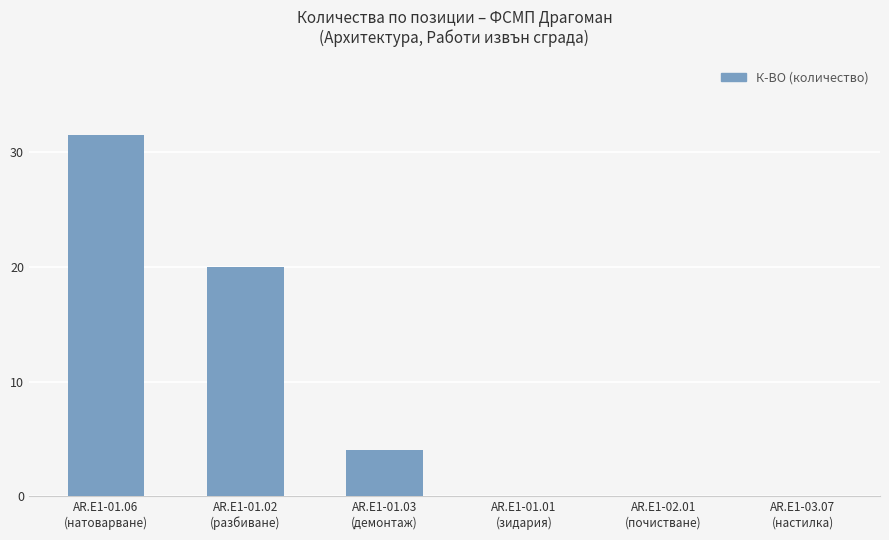

Reading left to right, transcribe all the data shown in this chart.

AR.E1-01.06
(натоварване)=31.5	AR.E1-01.02
(разбиване)=20.0	AR.E1-01.03
(демонтаж)=4.0	AR.E1-01.01
(зидария)=0.0	AR.E1-02.01
(почистване)=0.0	AR.E1-03.07
(настилка)=0.0